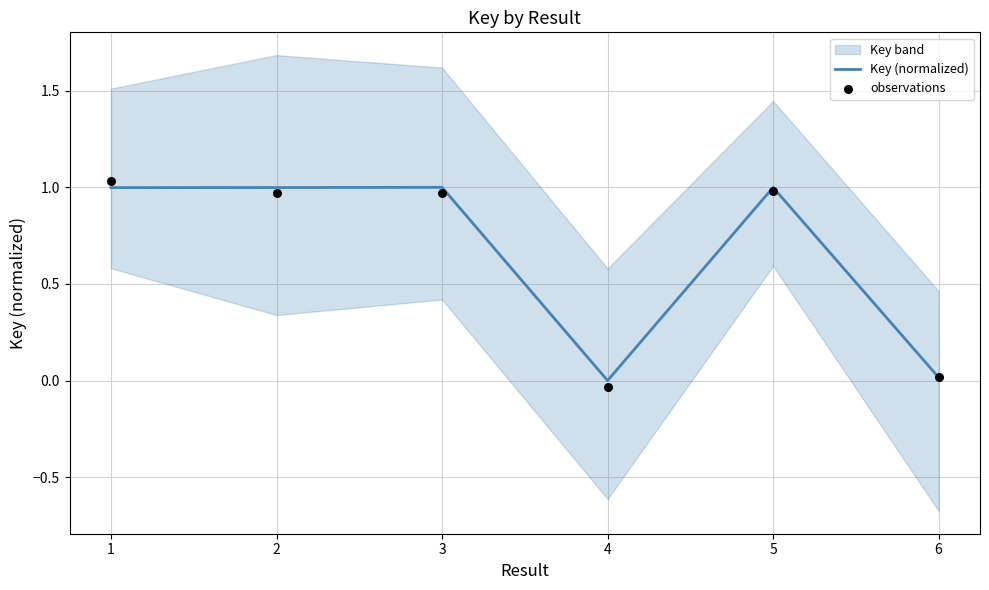

True or false: Key (normalized) has a value of 1.0 at 2.

True